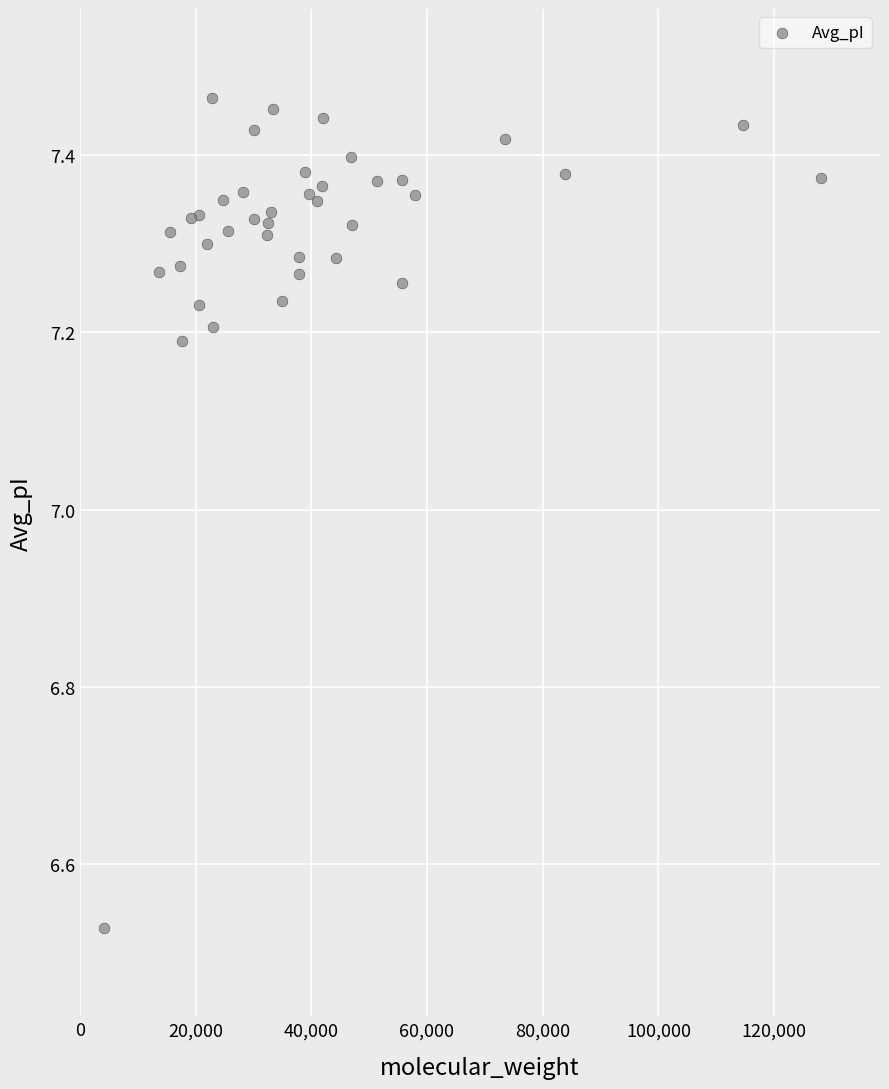

What is the range of X values (max minus min)?

123869.0